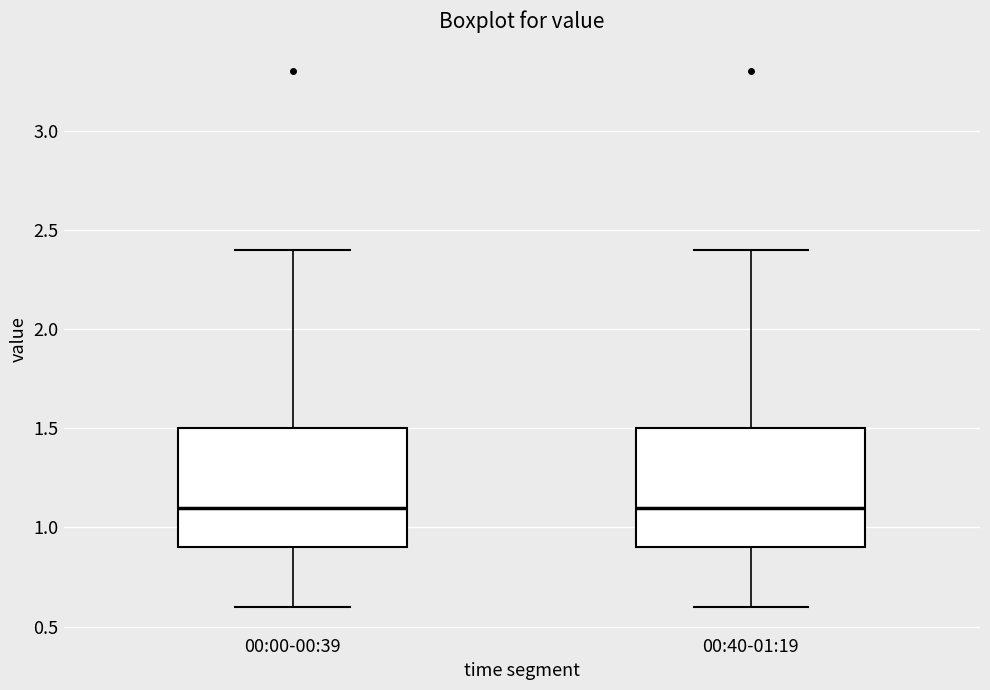

Reading left to right, transcribe this box plot: for each box, give where its median line is, the range the box spans, and where its two whiskers end, as read against the y-axis. The values are not printed on the chart, so give them approximately, as read against the axis.

00:00-00:39: median 1.1, box 0.9 to 1.5, whiskers 0.6 to 2.4
00:40-01:19: median 1.1, box 0.9 to 1.5, whiskers 0.6 to 2.4